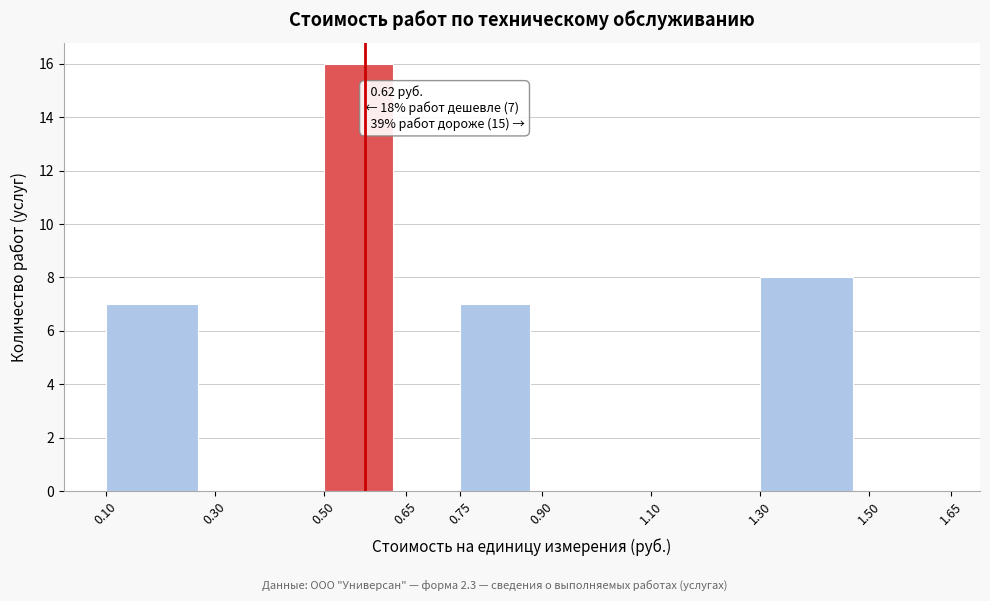

Which range on the x-axis has the tallest bar?

0.50 to 0.65